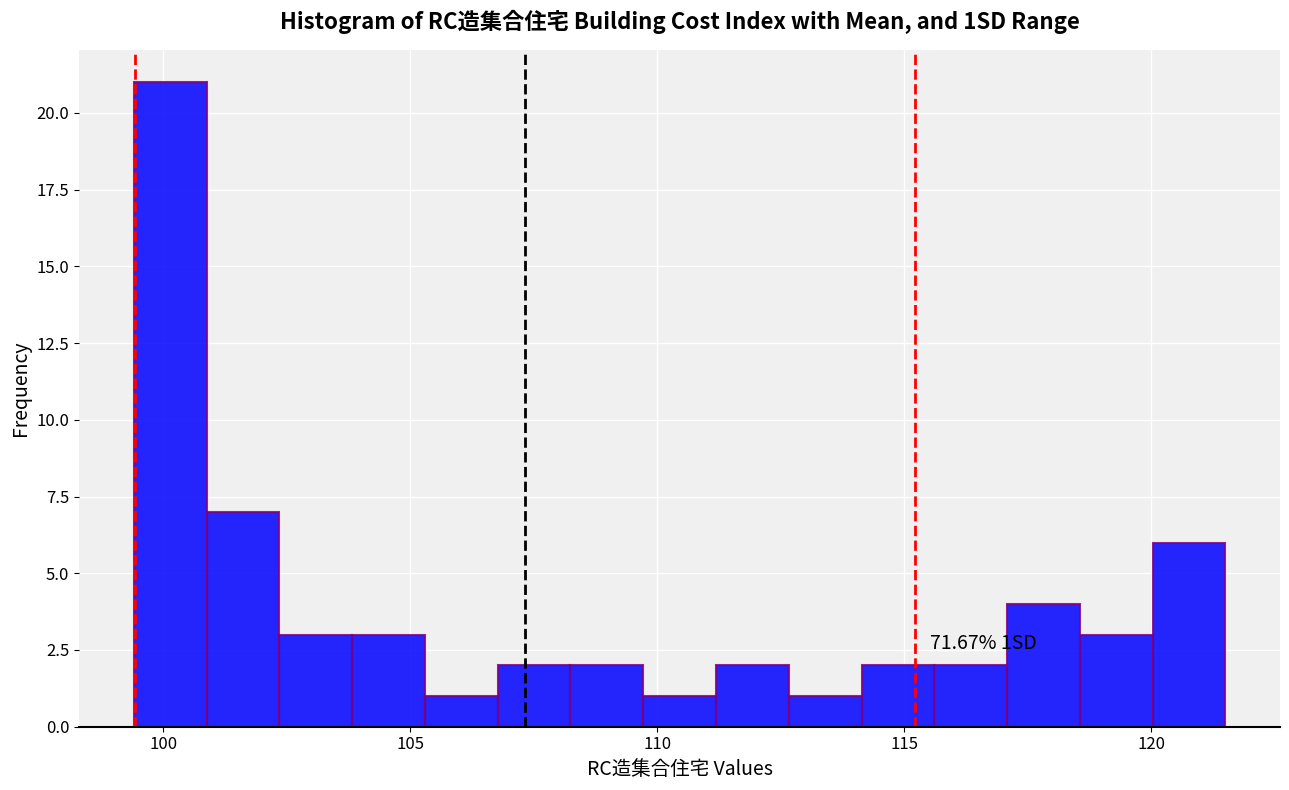

Read against the x-axis, roughly where is the centre of the tallest bar?

100.0